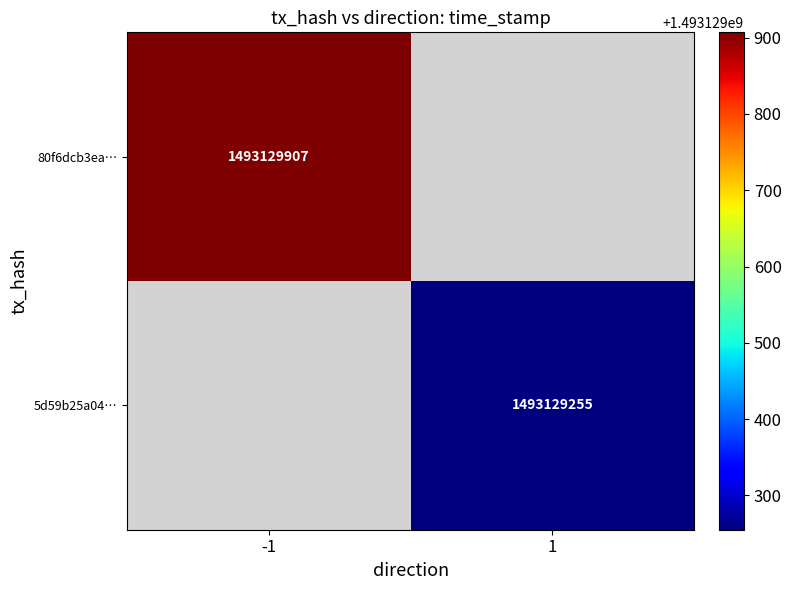

Which has a higher value, time_stamp or direction?

time_stamp